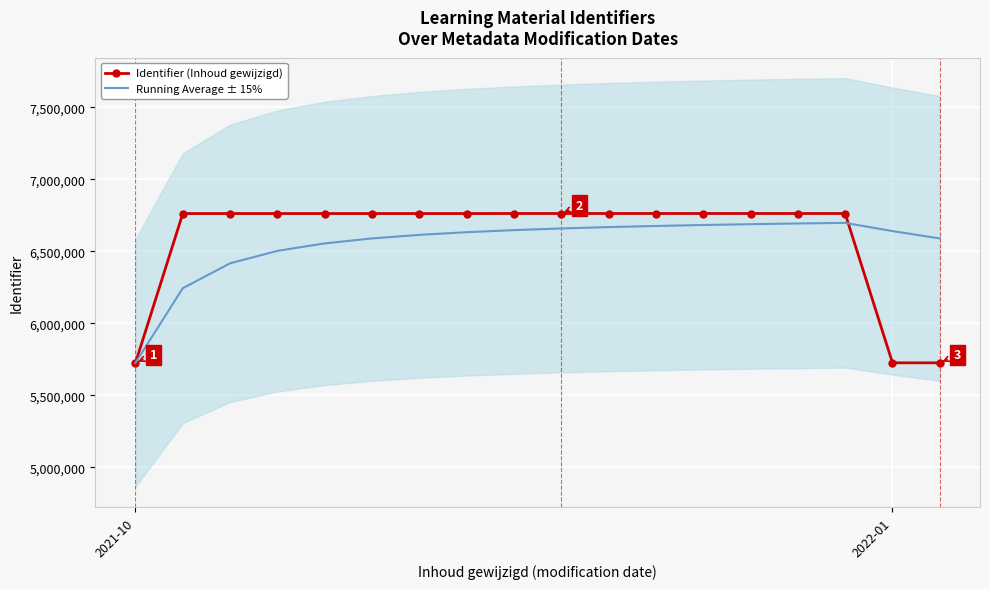

What is the highest value of the Running Average ± 15% series?

6697364.8